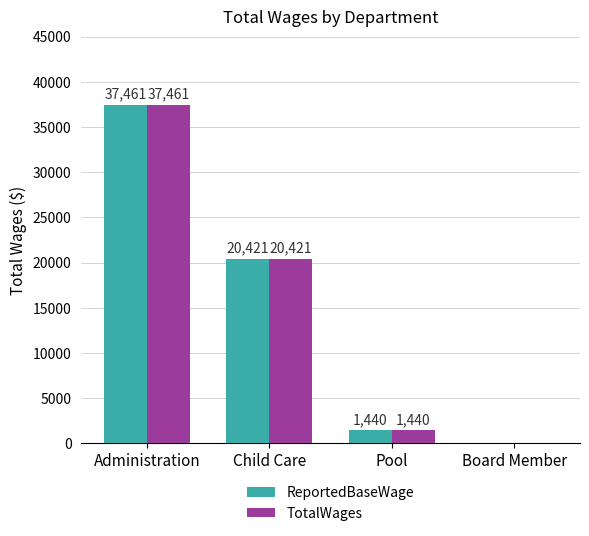

At which category is the sum across all series the highest?

Administration